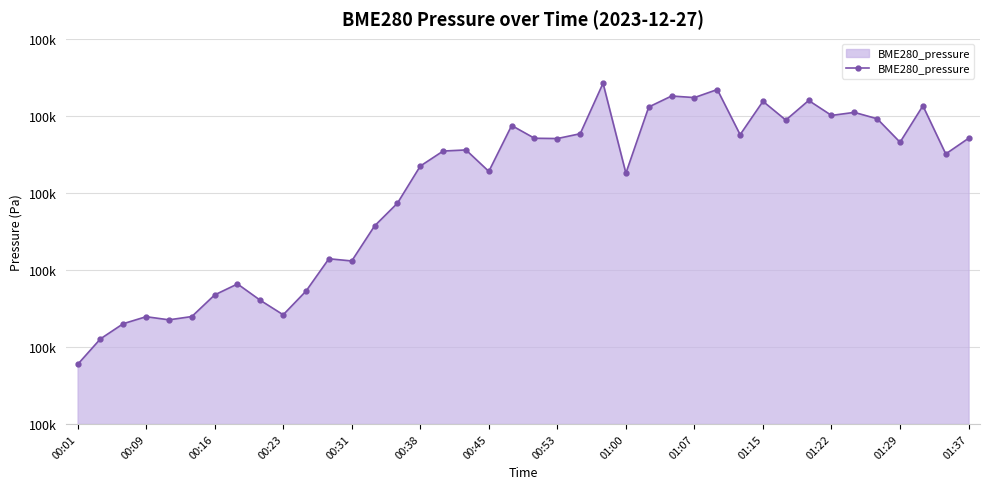

Is this an area chart (filled region under the line)?

Yes